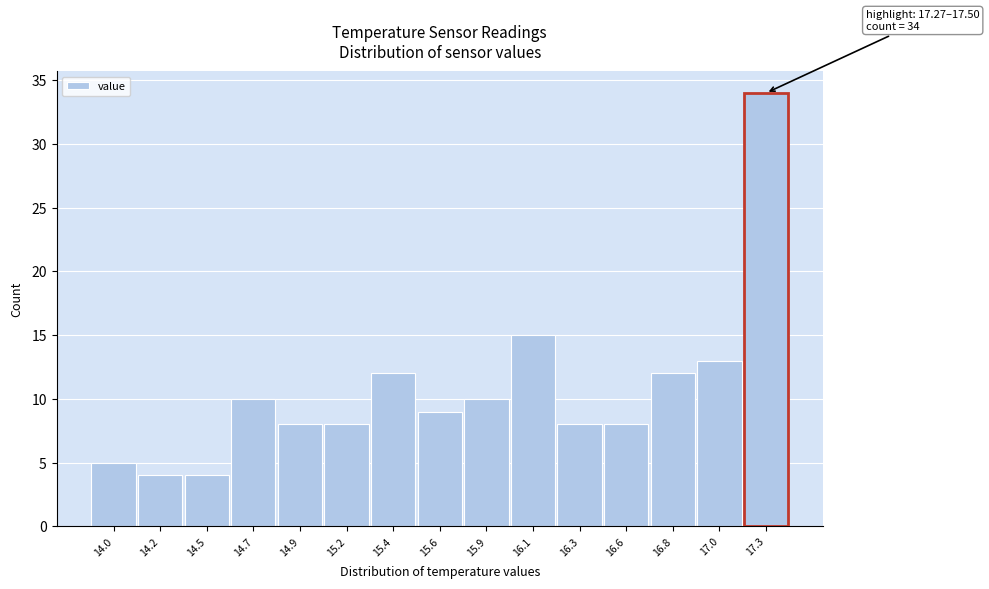

Reading left to right, what are all the values shown in this chart?

5	4	4	10	8	8	12	9	10	15	8	8	12	13	34